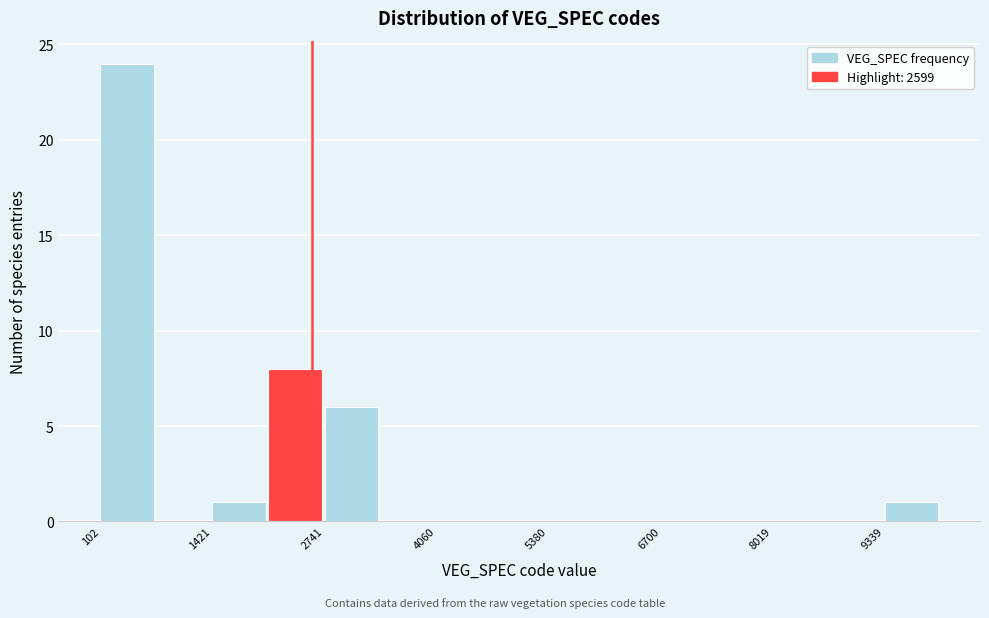

Around what value on the x-axis is the tallest bar? Give the approximate position of its centre, as read against the axis.

400